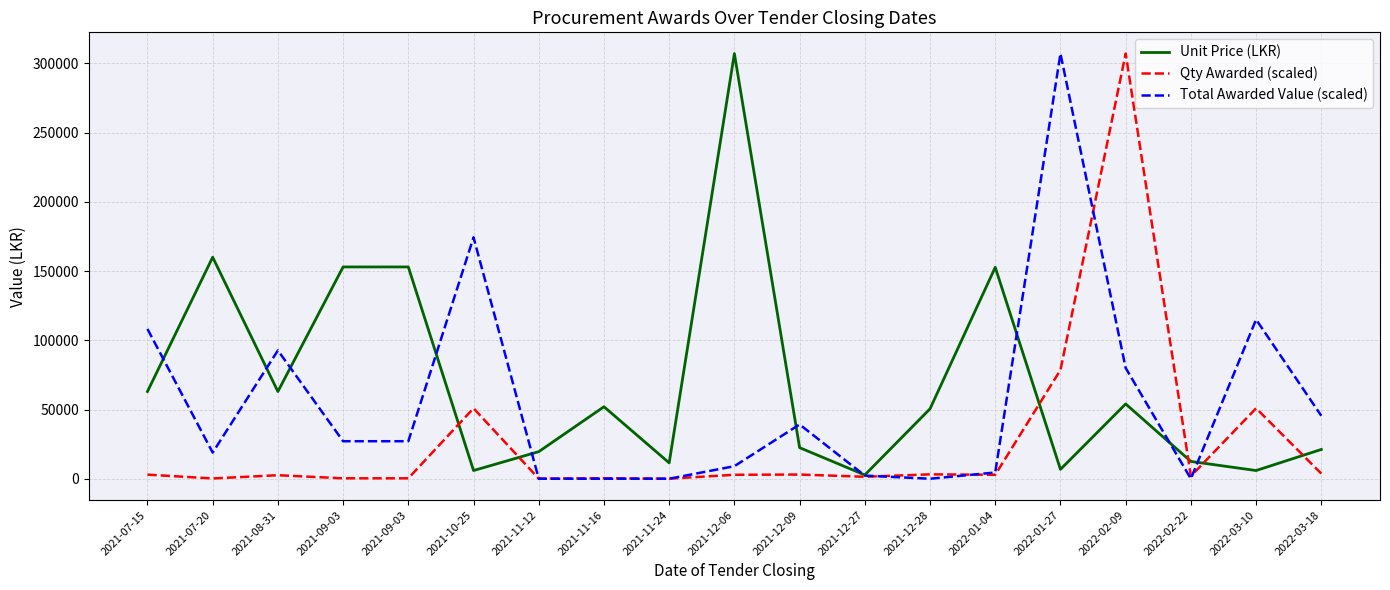

Is the value of Total Awarded Value (scaled) at 2022-01-27 greater than the value of Unit Price (LKR) at 2021-12-27?

Yes